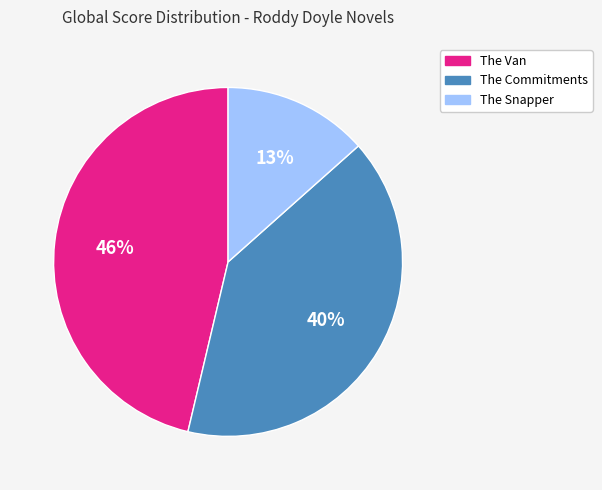

Does The Commitments represent more than half of the total?

No